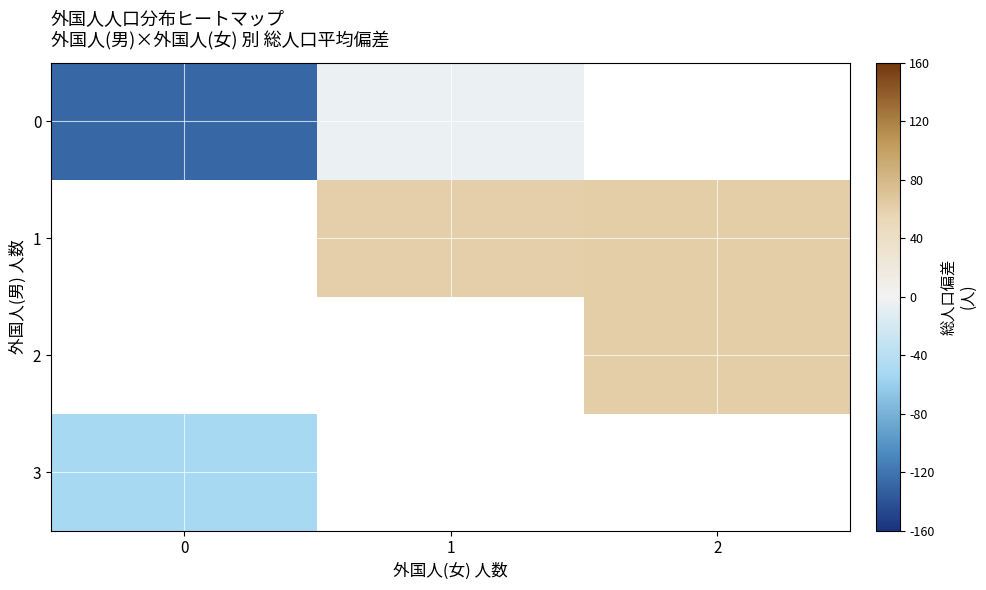

What is the highest value of the 3 series?

-52.4